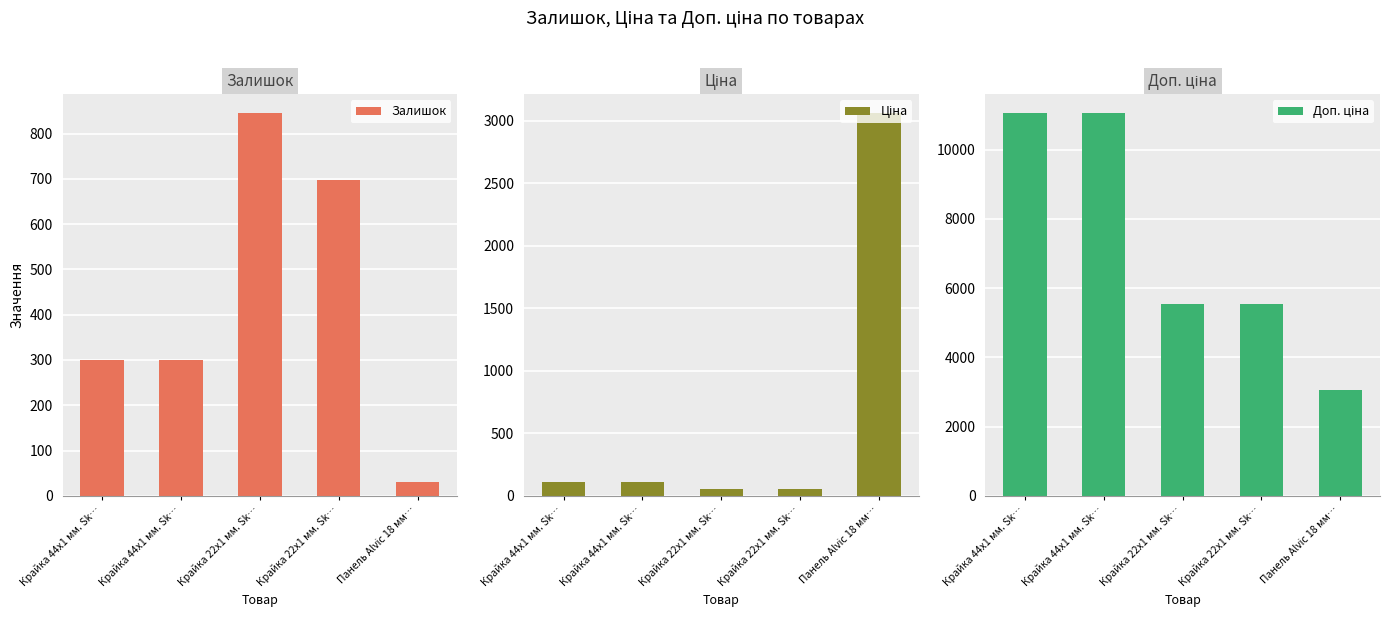

Which series has the largest range (max minus min)?

Доп. ціна